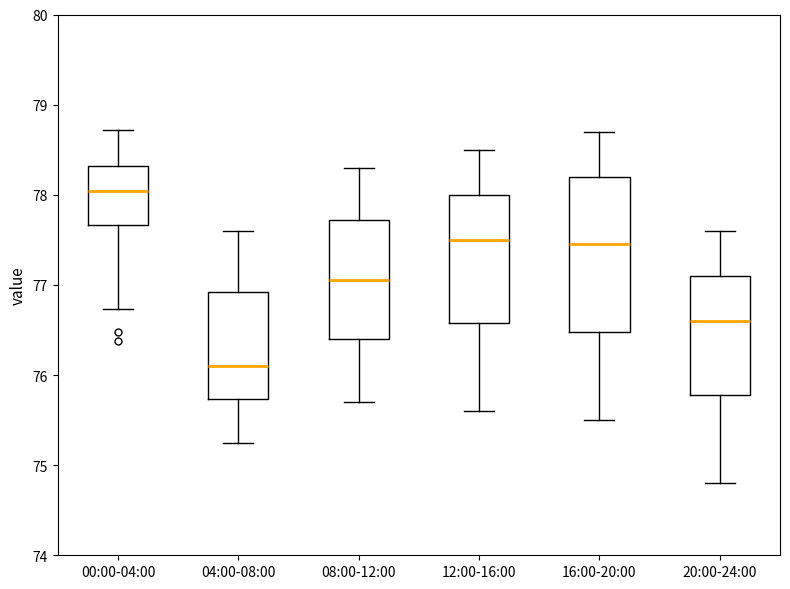

Which box's median line is the highest?

00:00-04:00